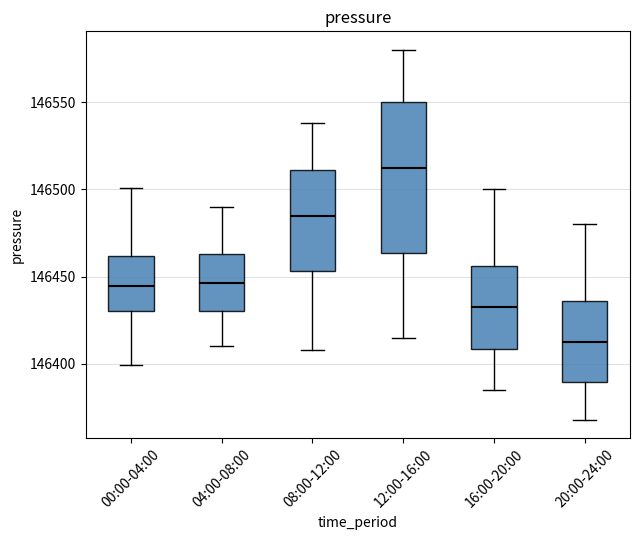

Reading left to right, transcribe this box plot: for each box, give where its median line is, the range the box spans, and where its two whiskers end, as read against the y-axis. The values are not printed on the chart, so give them approximately, as read against the axis.

00:00-04:00: median 146445, box 146430 to 146460, whiskers 146400 to 146500
04:00-08:00: median 146445, box 146430 to 146465, whiskers 146410 to 146490
08:00-12:00: median 146485, box 146455 to 146510, whiskers 146410 to 146540
12:00-16:00: median 146515, box 146465 to 146550, whiskers 146415 to 146580
16:00-20:00: median 146435, box 146410 to 146455, whiskers 146385 to 146500
20:00-24:00: median 146415, box 146390 to 146435, whiskers 146370 to 146480